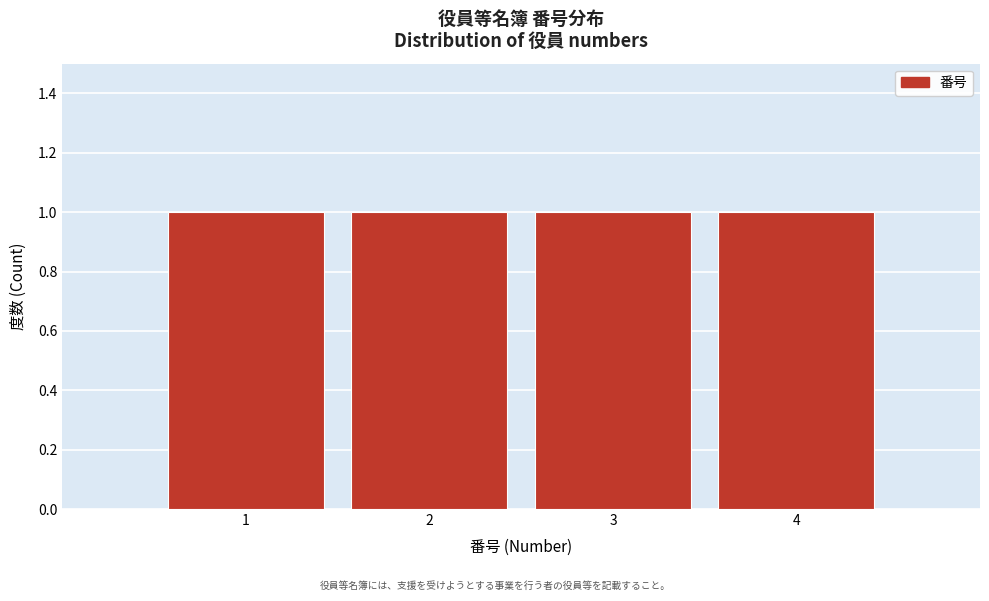

Reading left to right, transcribe this chart: for each bar, give the range it covers on the x-axis and its height. The values are not printed on the chart, so give them approximately, as read against the axis.

0.5 to 1.5: 1
1.5 to 2.5: 1
2.5 to 3.5: 1
3.5 to 4.5: 1